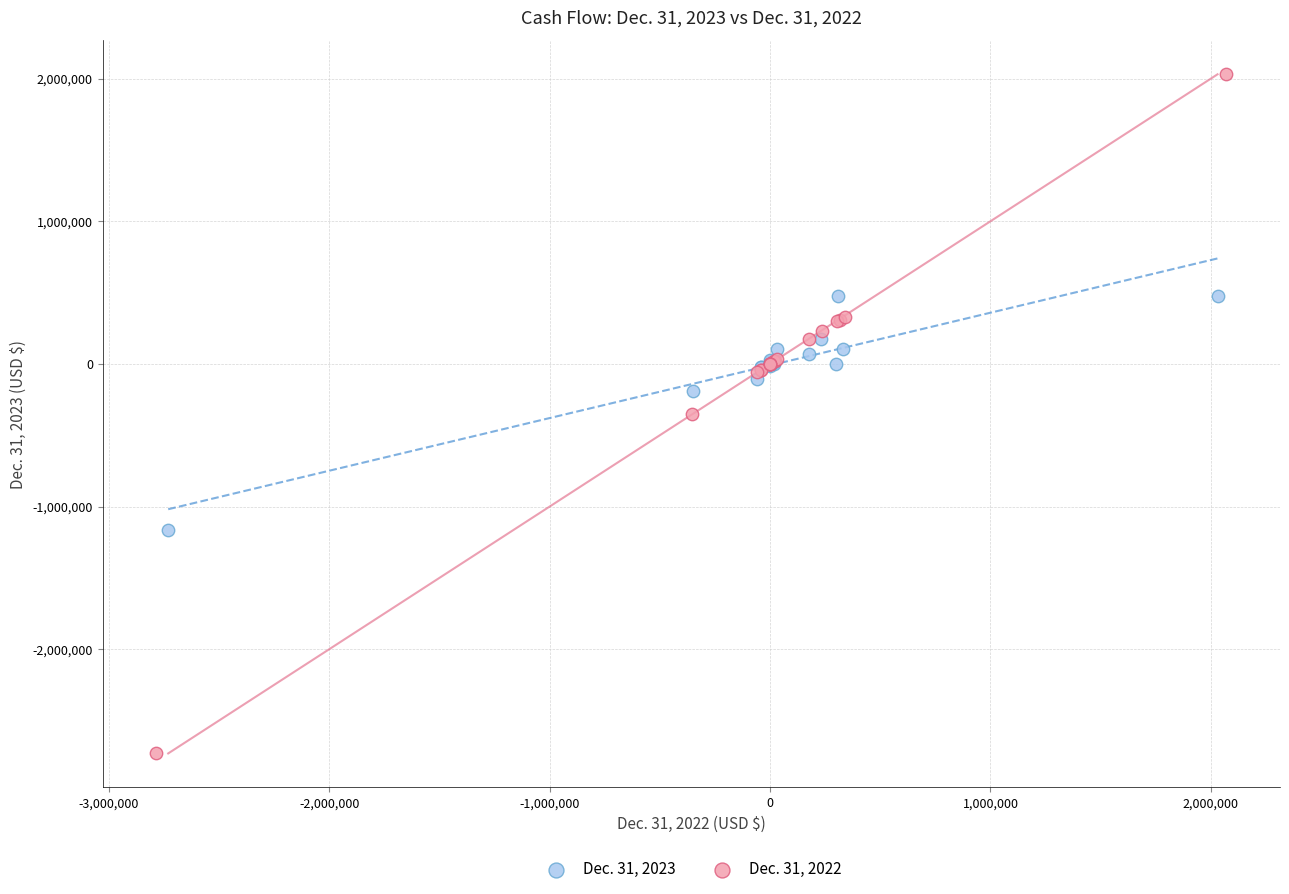

Which series has the widest spread of Y values?

Dec. 31, 2022